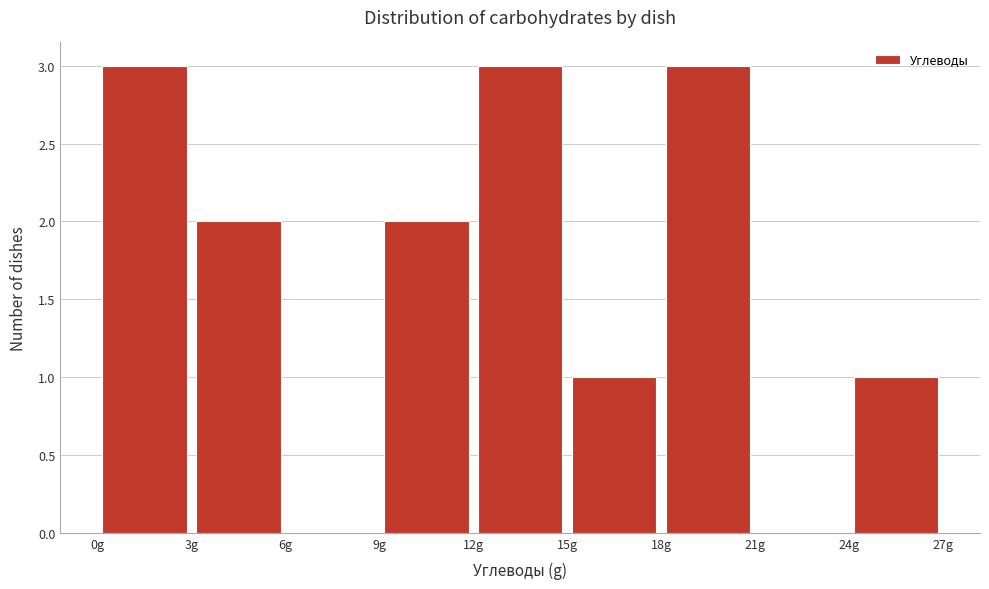

Reading left to right, list every bar in this chart as the range it spans on the x-axis followed by its height. The values are not printed on the chart, so give them approximately, as read against the axis.

0 to 3: 3
3 to 6: 2
6 to 9: 0
9 to 12: 2
12 to 15: 3
15 to 18: 1
18 to 21: 3
21 to 24: 0
24 to 27: 1